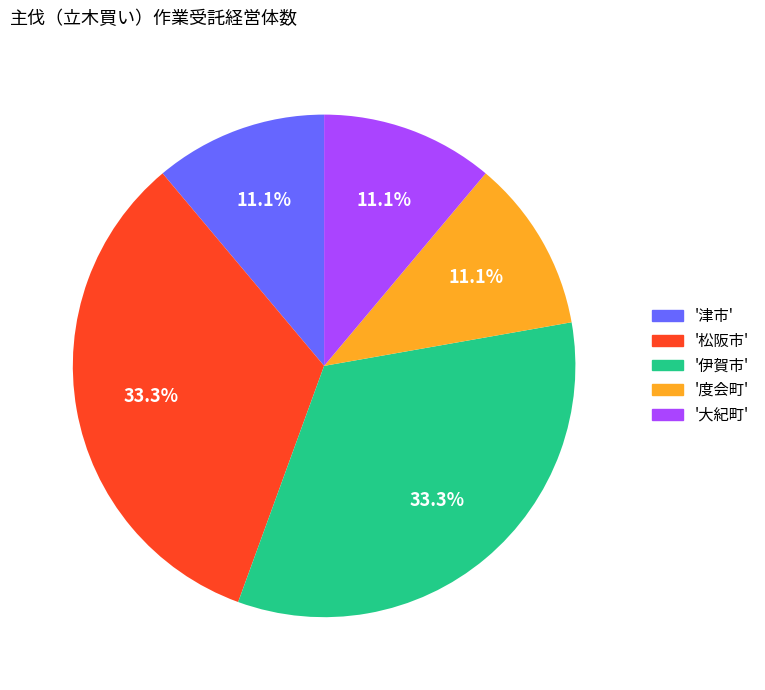

Does any single category account for the majority?

No